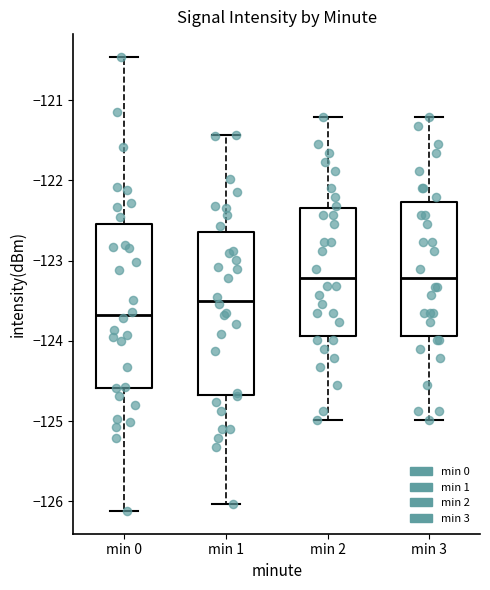

Where is the lower edge of the box for min 3 on the y-axis? The values are not printed on the chart, so give them approximately, as read against the axis.

-123.9